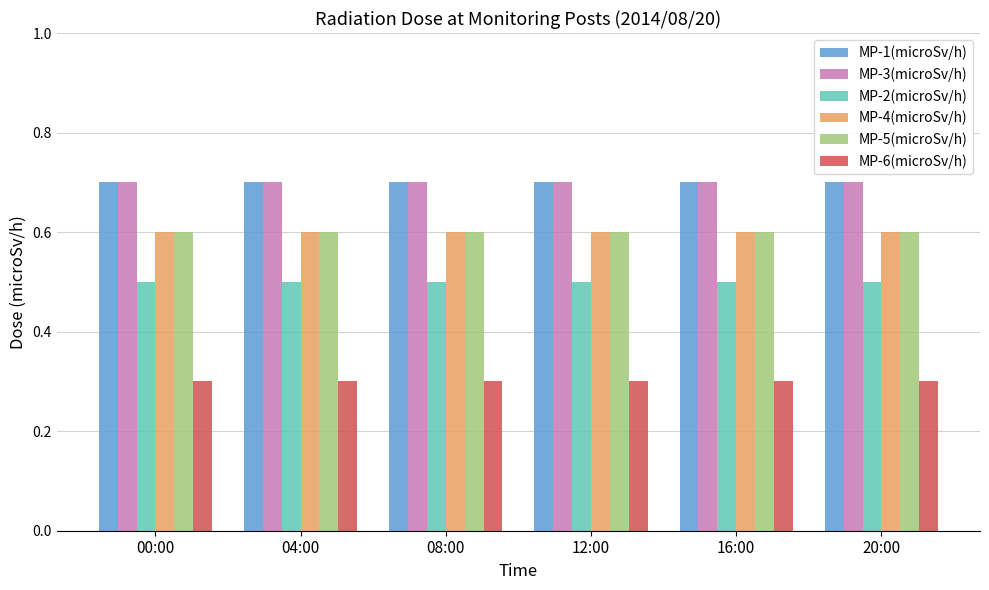

What is the total value across all series at 00:00?

3.4